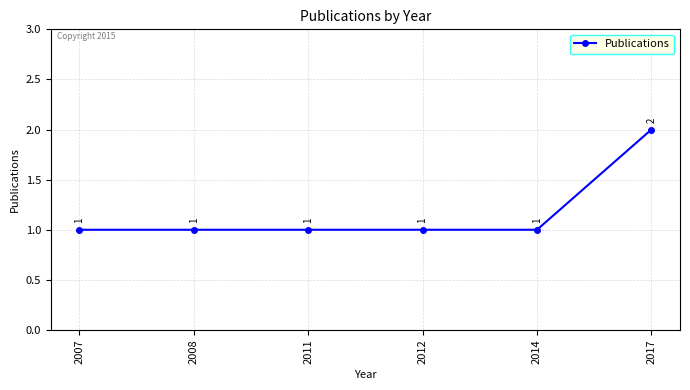

Reading left to right, what are all the values shown in this chart?

1	1	1	1	1	2